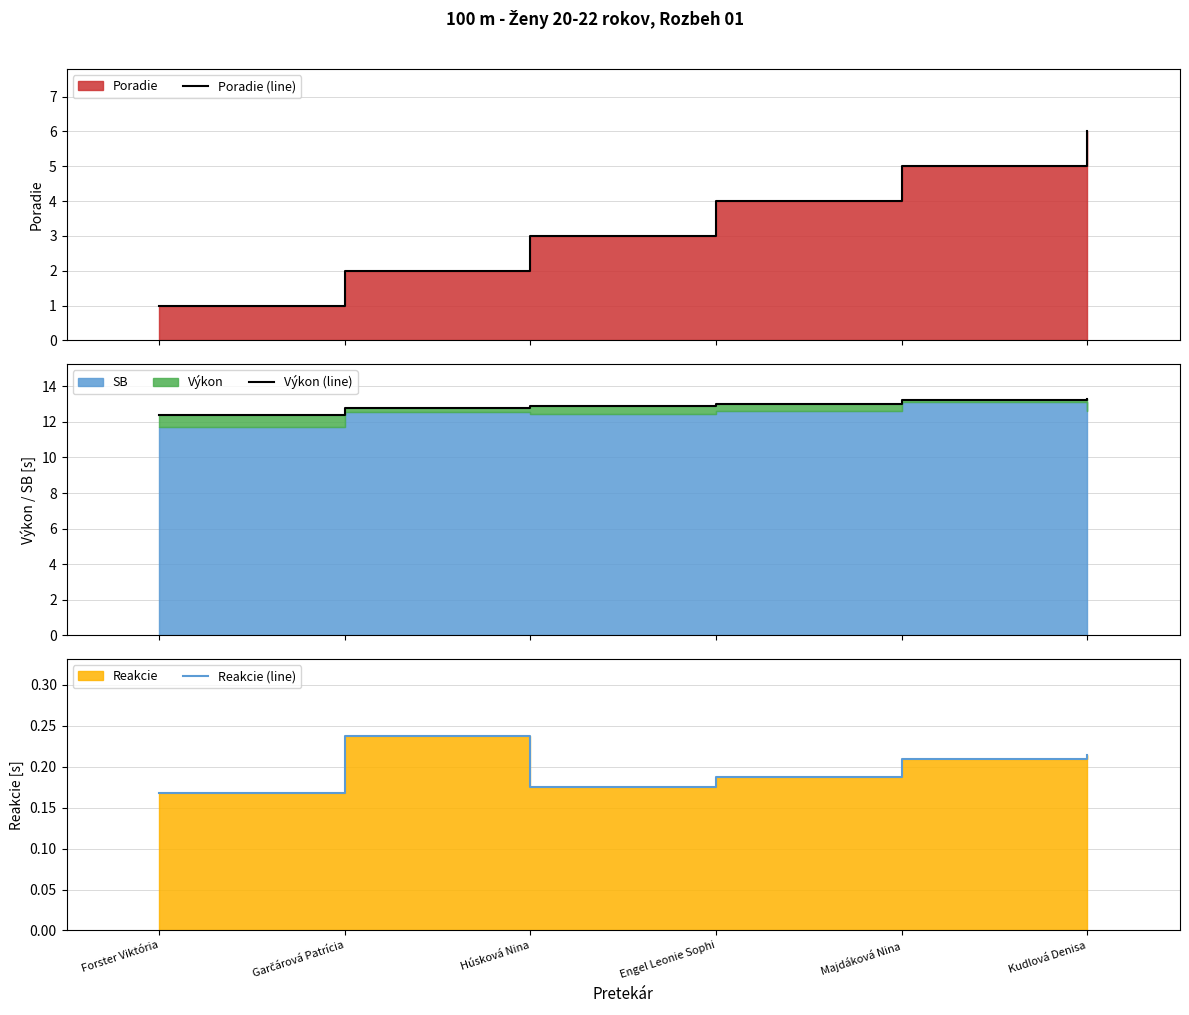

Which series changed the most between Garčárová Patrícia and Kudlová Denisa?

Poradie (line)